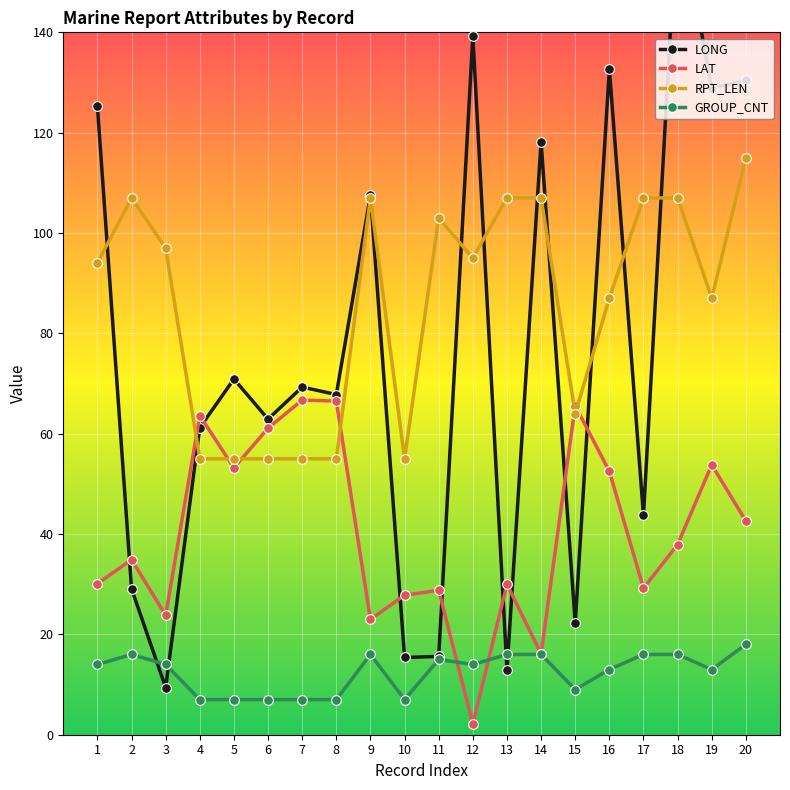

List the series in order of their peak value, lowest first.

GROUP_CNT, LAT, RPT_LEN, LONG